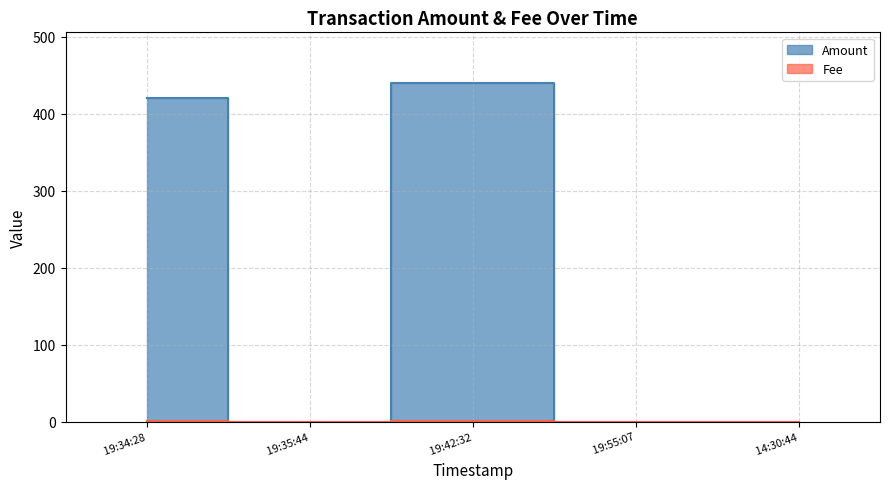

What is the label of the 2nd point from the left?

19:35:44